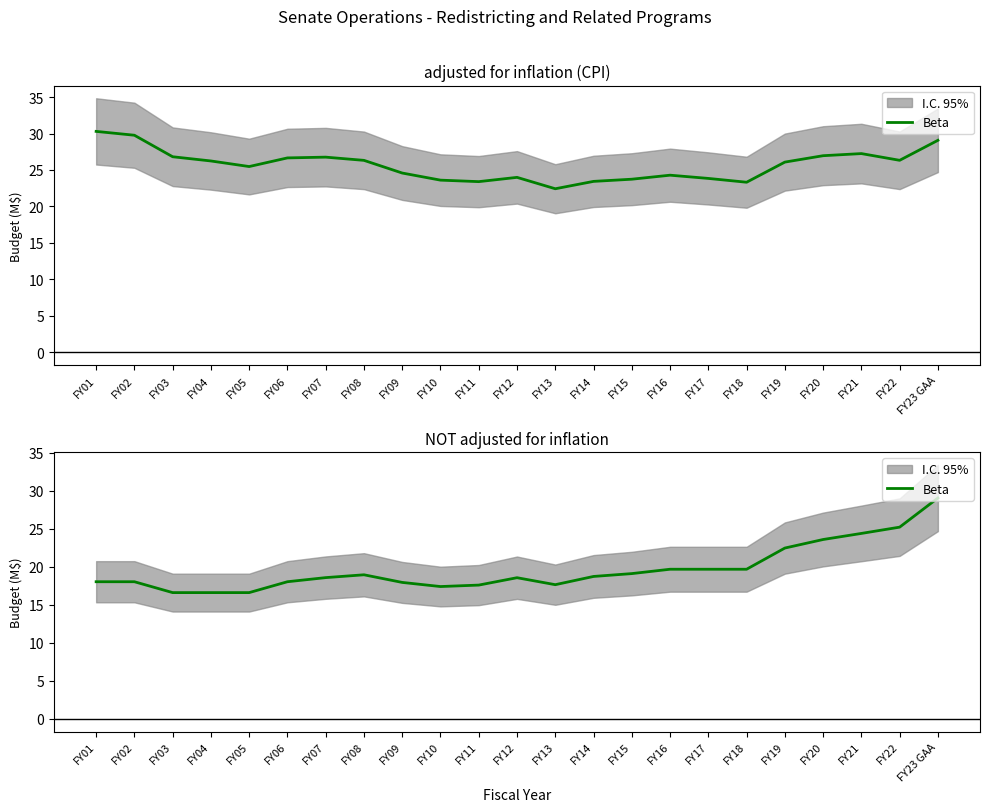

Reading right to left, what are all the values shown in this chart?

29.1	25.2	24.4	23.6	22.5	19.7	19.7	19.7	19.1	18.7	17.7	18.6	17.6	17.4	18.0	19.0	18.6	18.1	16.6	16.6	16.6	18.1	18.1